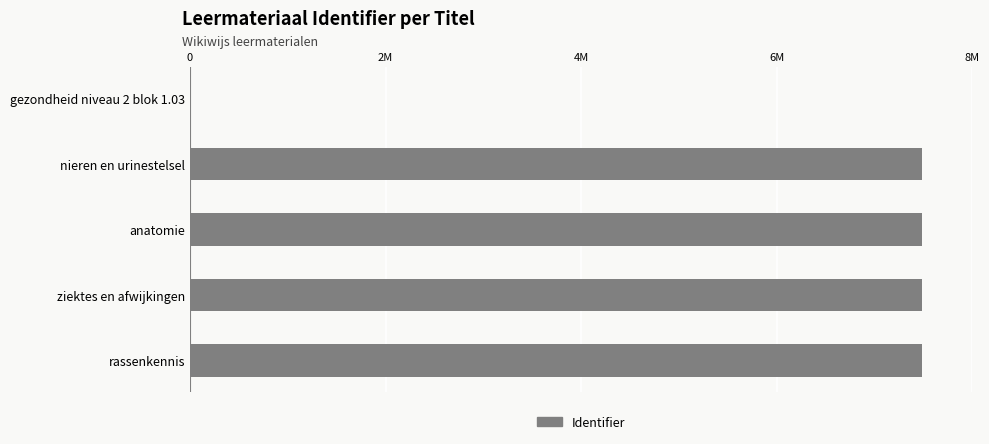

Does the chart contain stacked bars?

No